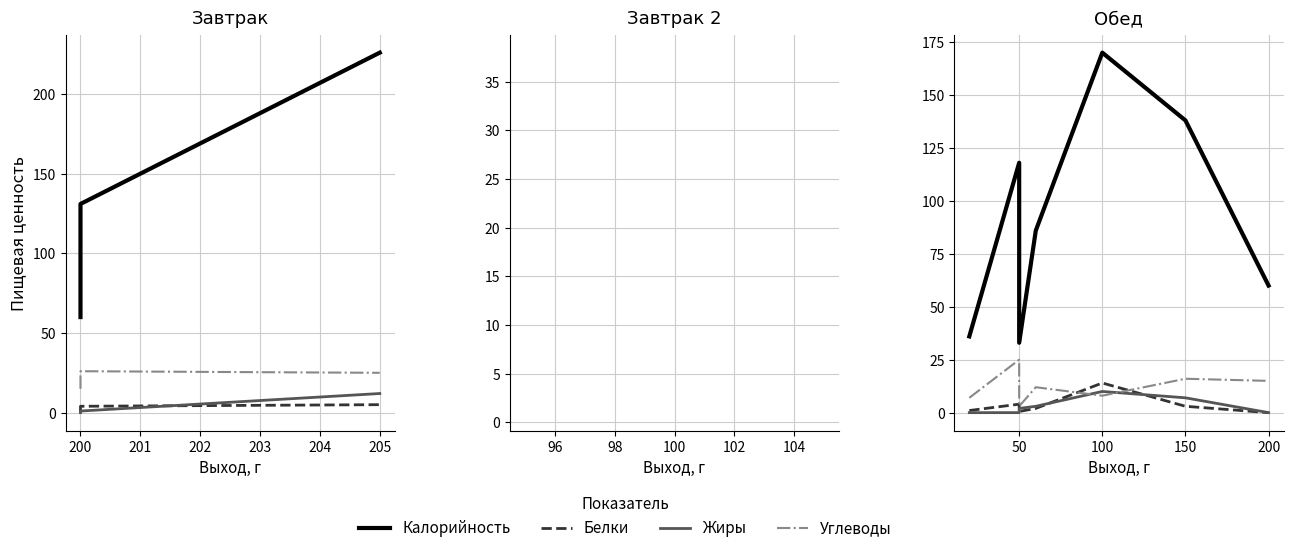

Between 50 and 100, which is larger?

100